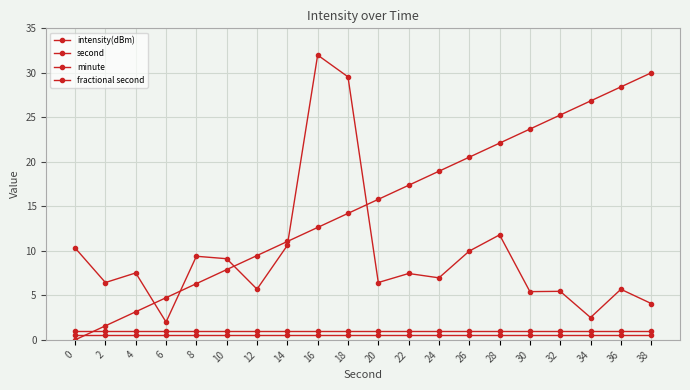

Which series ends up on top after the final intersection of second and minute?

second